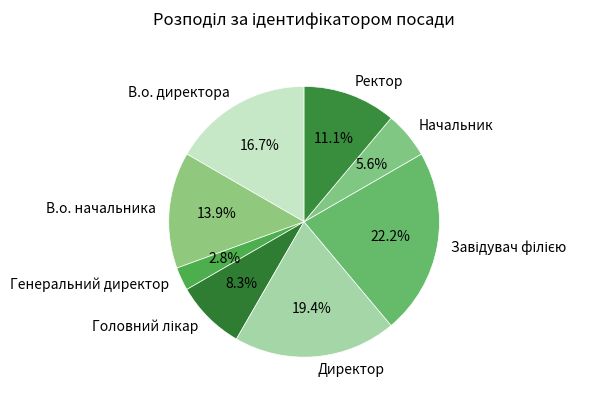

What percentage is the Начальник slice, to the nearest percent?

6%